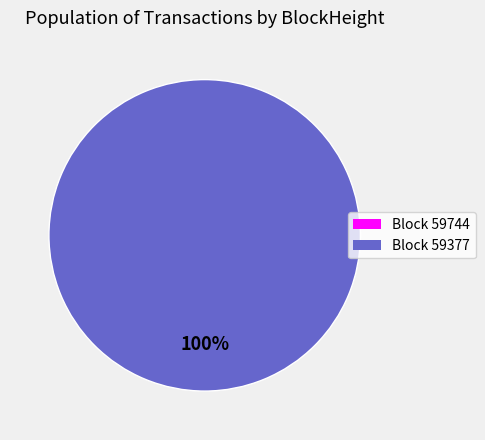

What is the largest slice in the pie chart?

59377